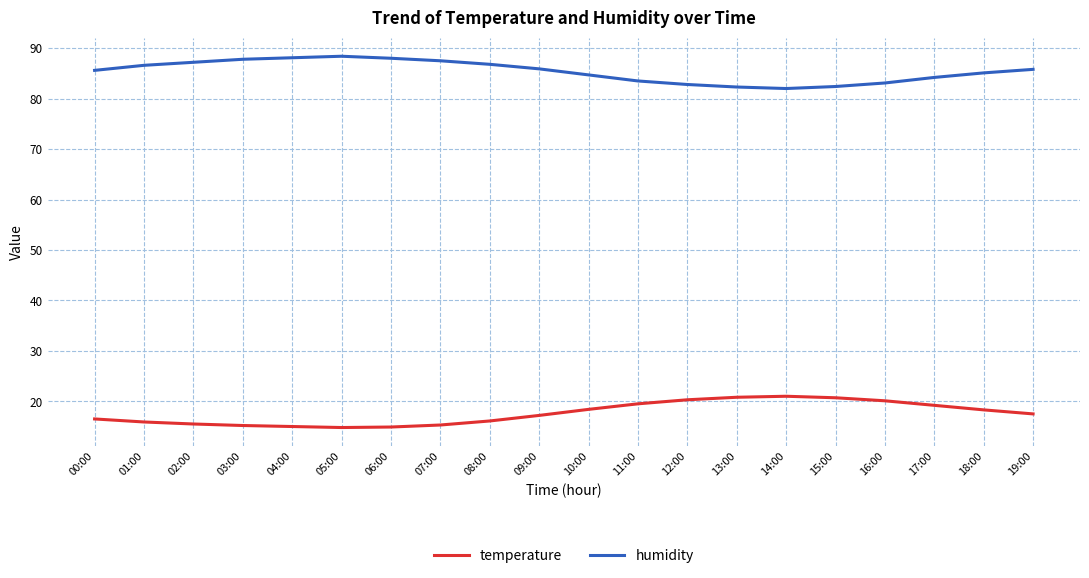

At how many categories does at least one series exceed 42?

20